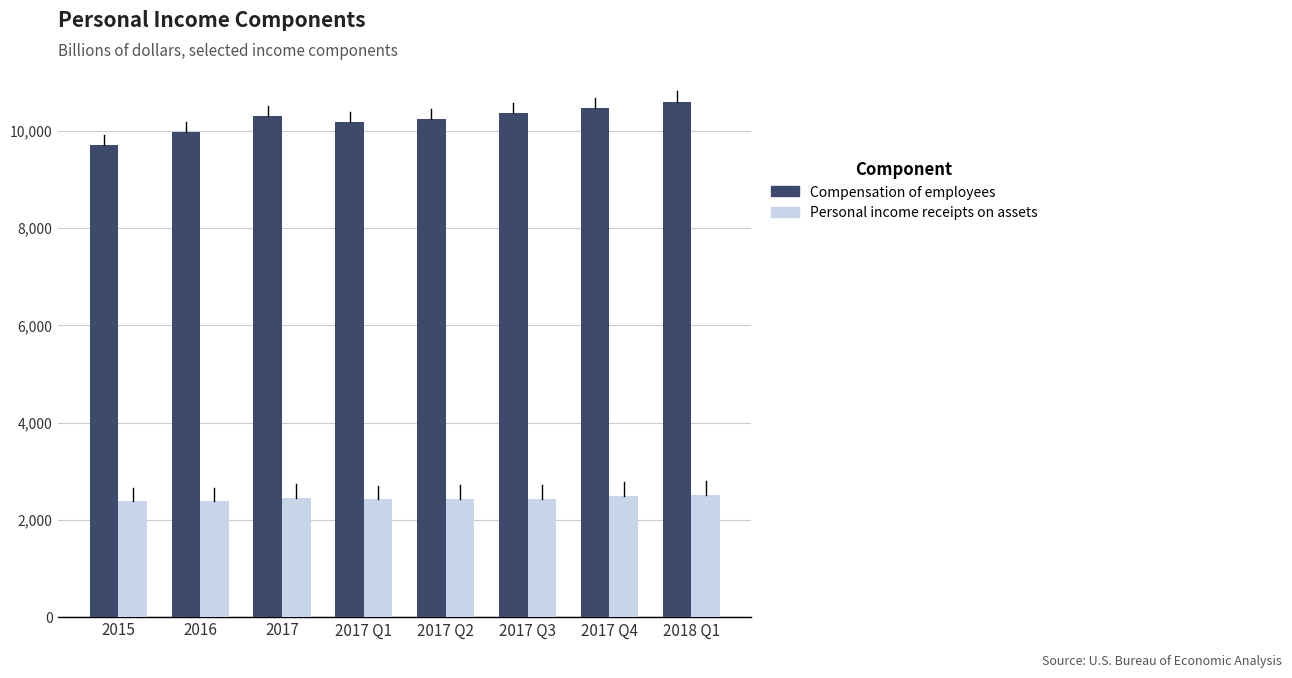

Is the value of Personal income receipts on assets at 2017 Q3 greater than the value of Compensation of employees at 2016?

No